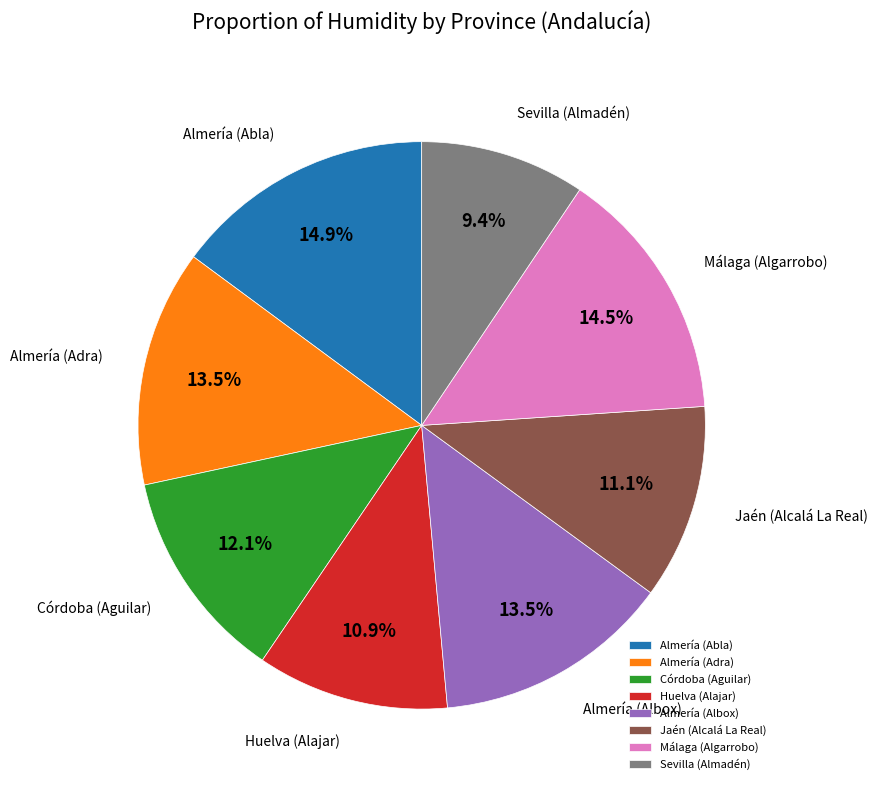

Is there a majority slice in this chart?

No